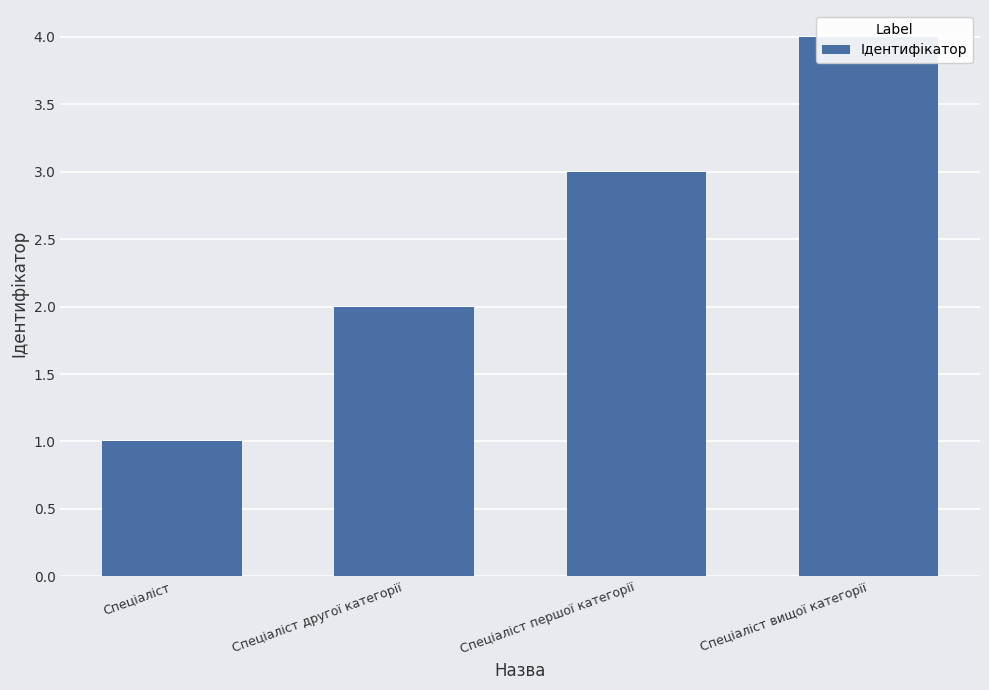

Which has a higher value, Спеціаліст вищої категорії or Спеціаліст?

Спеціаліст вищої категорії